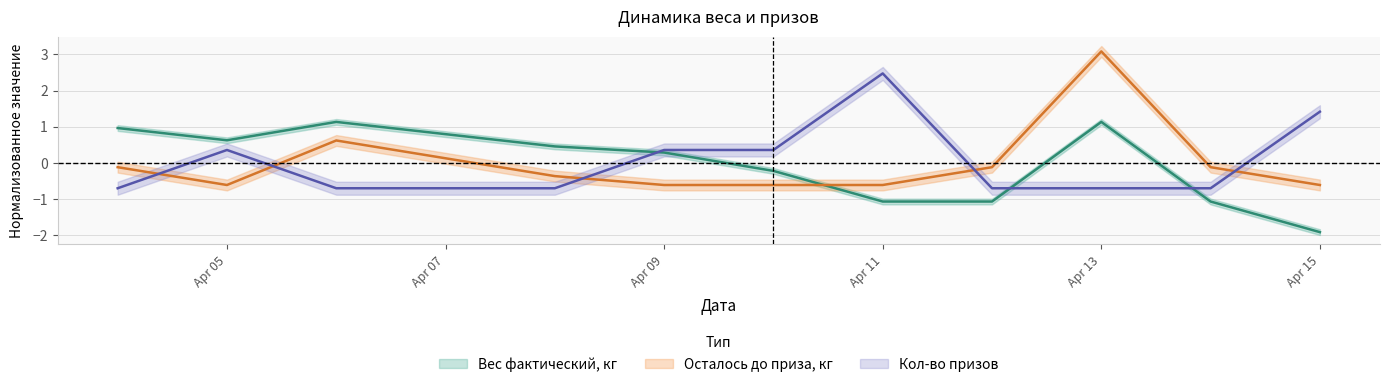

What is the spread (max minus min) of values at 2017-04-14?

1.0